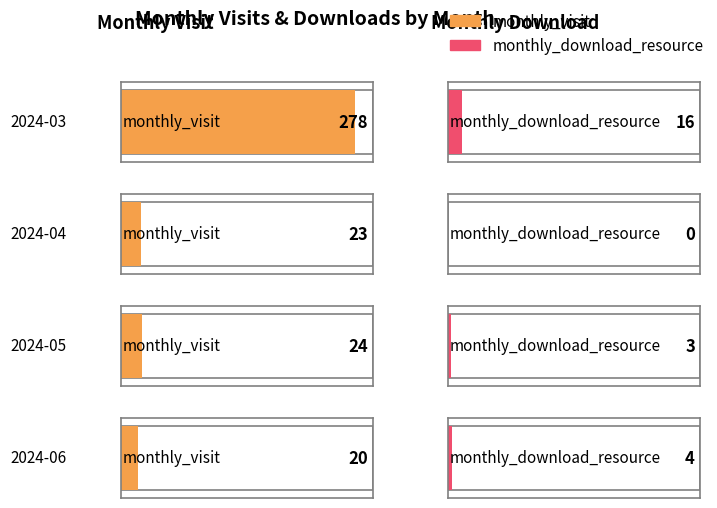

What is the value of the monthly_visit bar at the 1st from the left?

278